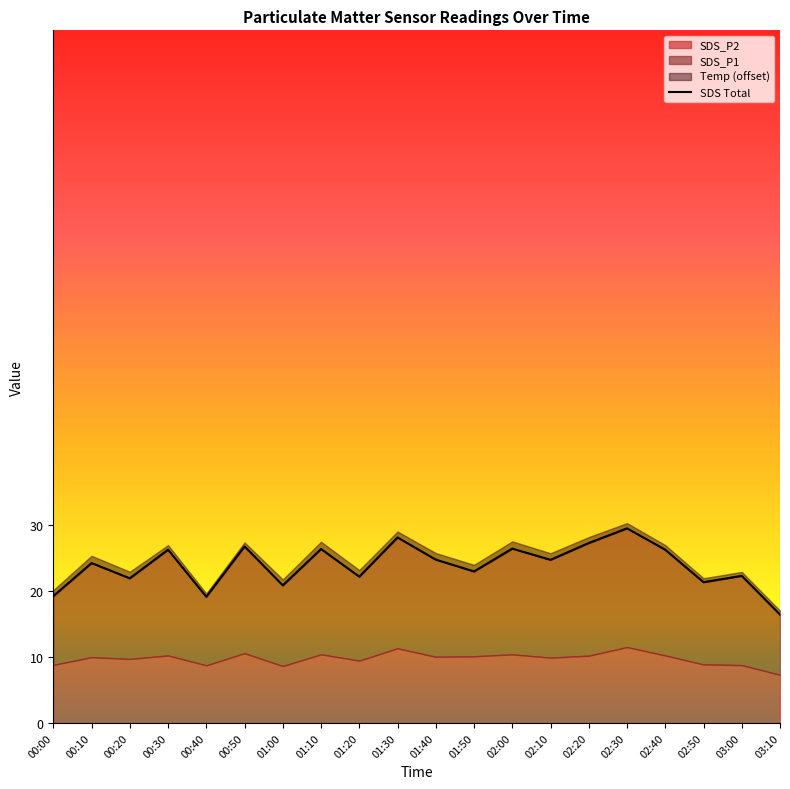

What is the sum of all values?

477.1